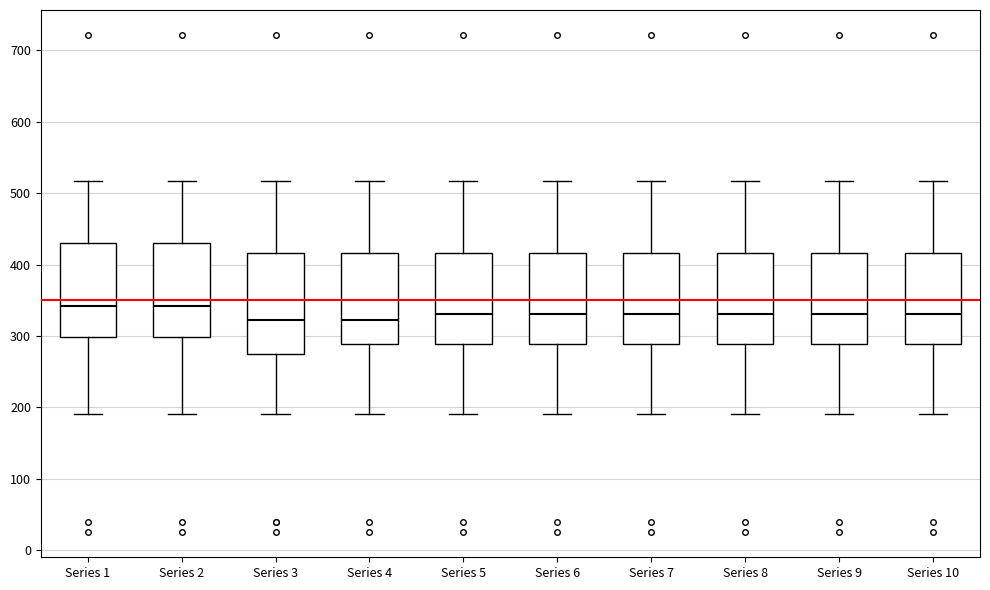

Reading left to right, transcribe this box plot: for each box, give where its median line is, the range the box spans, and where its two whiskers end, as read against the y-axis. The values are not printed on the chart, so give them approximately, as read against the axis.

Series 1: median 340, box 300 to 430, whiskers 190 to 520
Series 2: median 340, box 300 to 430, whiskers 190 to 520
Series 3: median 320, box 270 to 420, whiskers 190 to 520
Series 4: median 320, box 290 to 420, whiskers 190 to 520
Series 5: median 330, box 290 to 420, whiskers 190 to 520
Series 6: median 330, box 290 to 420, whiskers 190 to 520
Series 7: median 330, box 290 to 420, whiskers 190 to 520
Series 8: median 330, box 290 to 420, whiskers 190 to 520
Series 9: median 330, box 290 to 420, whiskers 190 to 520
Series 10: median 330, box 290 to 420, whiskers 190 to 520